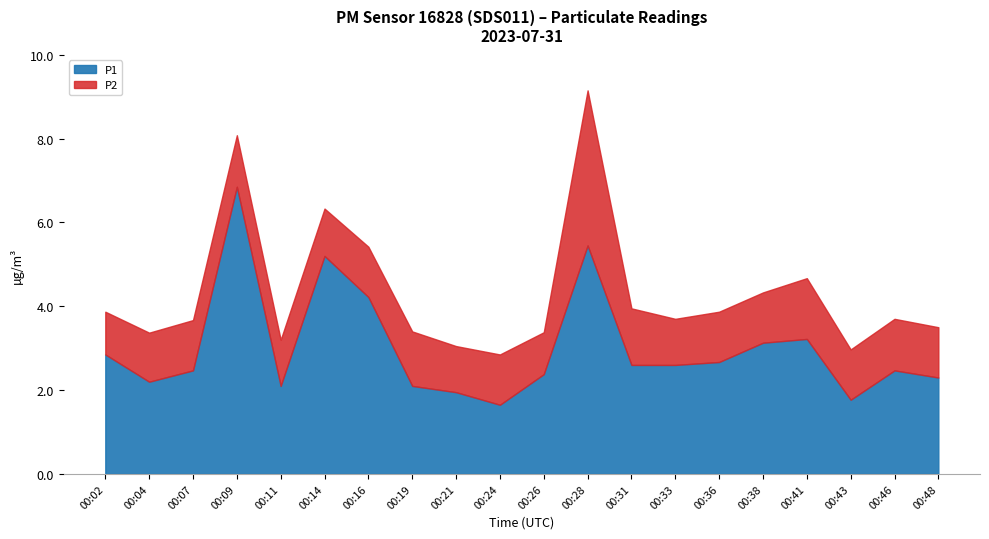

What is the sum of all P2 values?

26.3